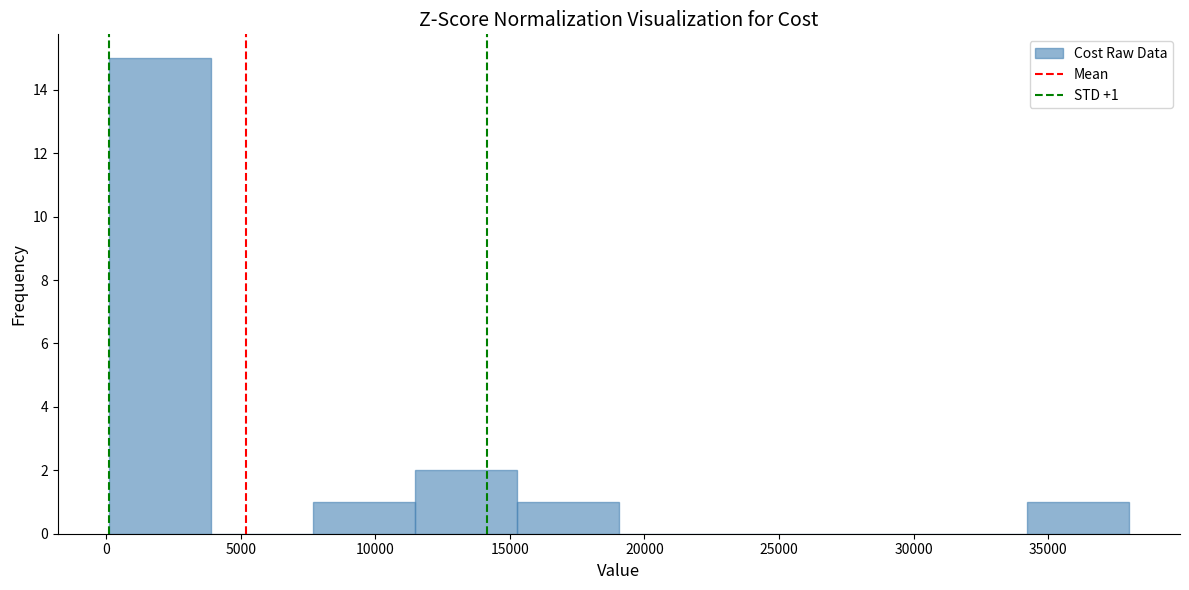

Which range on the x-axis has the tallest bar?

0 to 4000